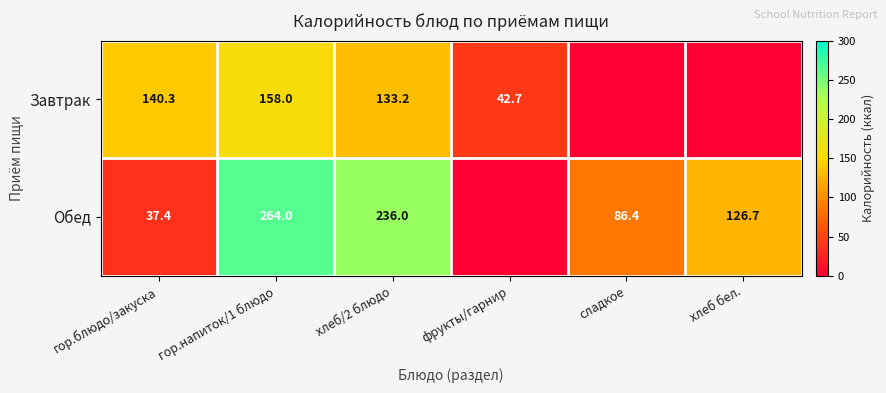

Is it true that Обед equals 37.4 at гор.блюдо/закуска?

True